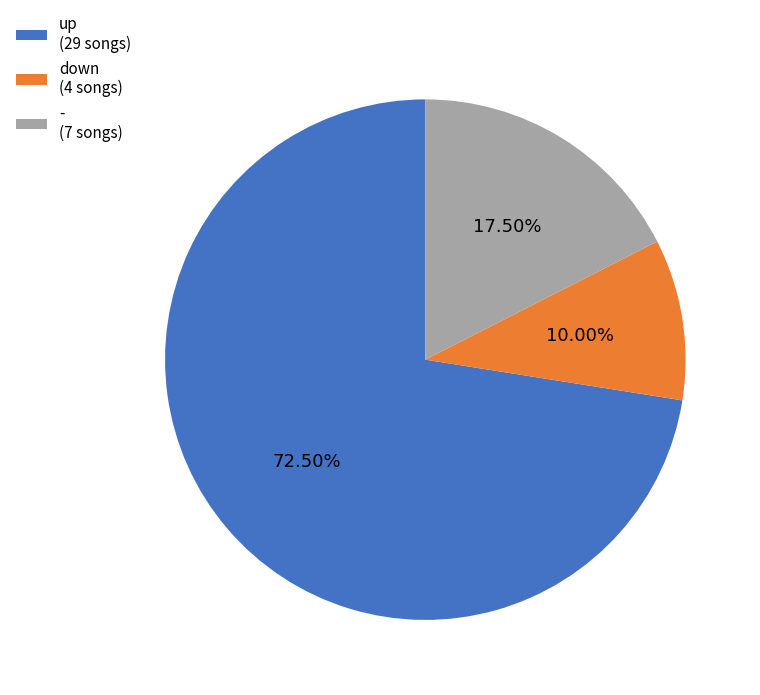

Between down (4 songs) and - (7 songs), which is larger?

- (7 songs)